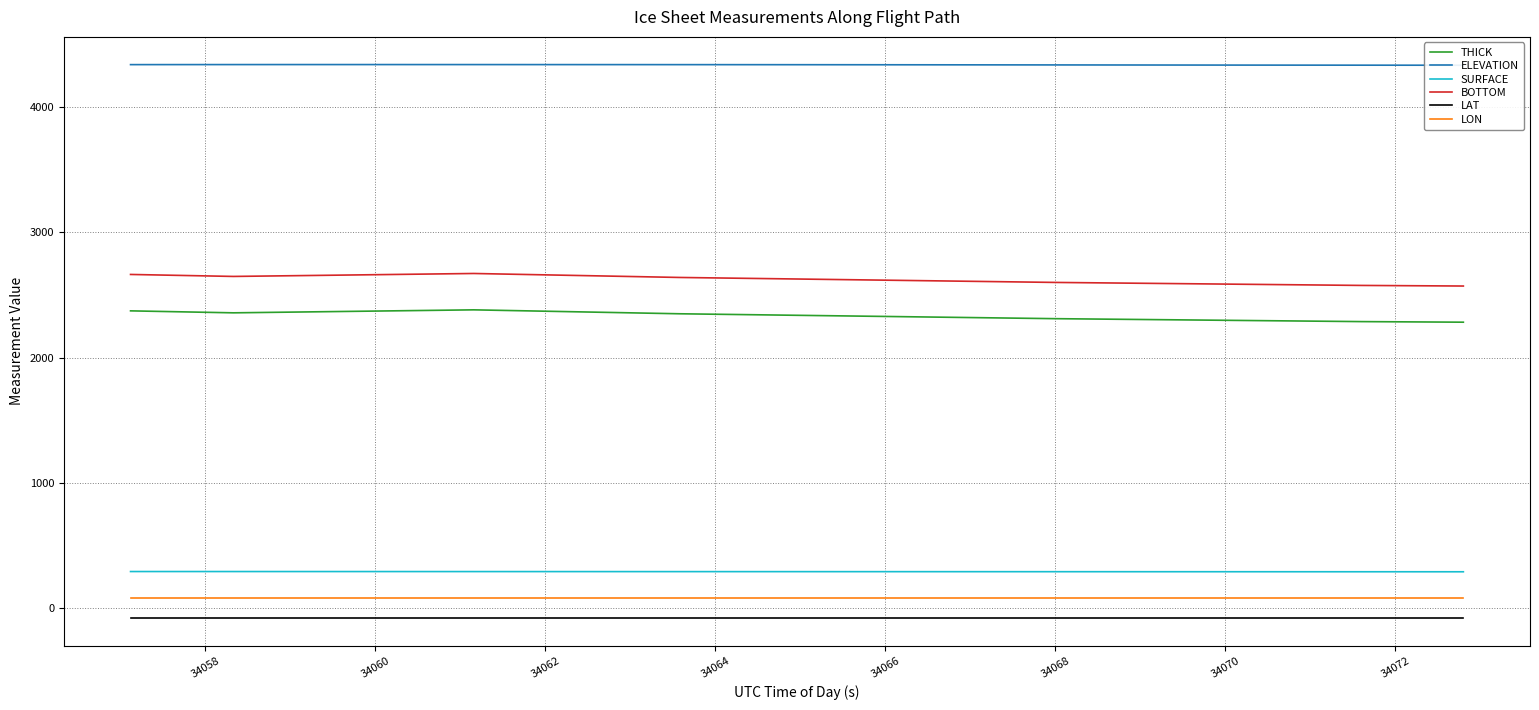

True or false: SURFACE and LAT cross at least once.

False